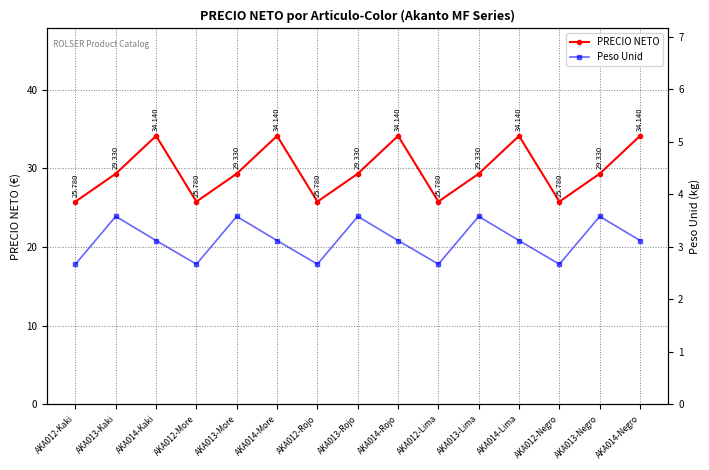

What position from the right is AKA014-More?

10